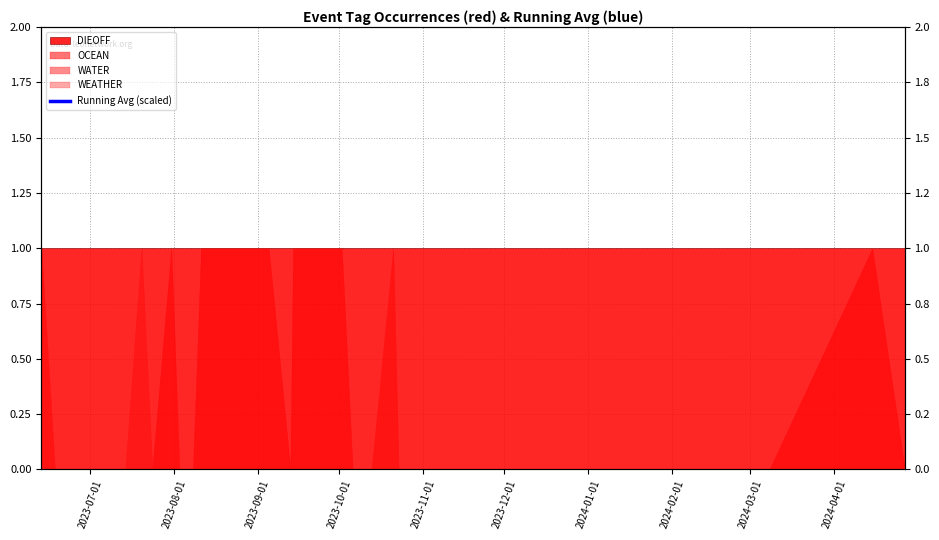

What is the sum of all values?

164.3